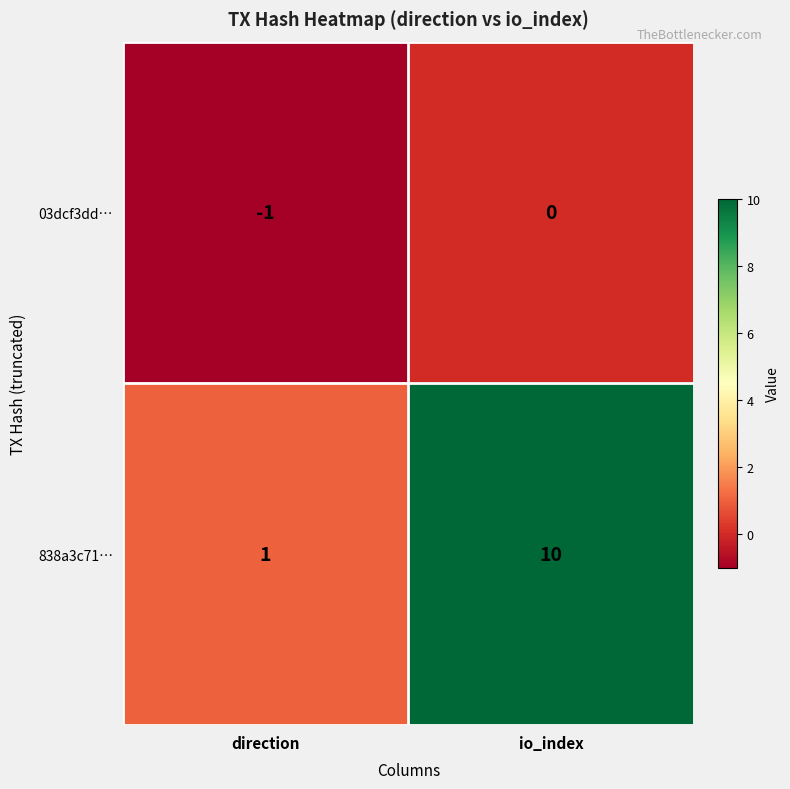

Is it true that 03dcf3dd… equals -1 at direction?

True